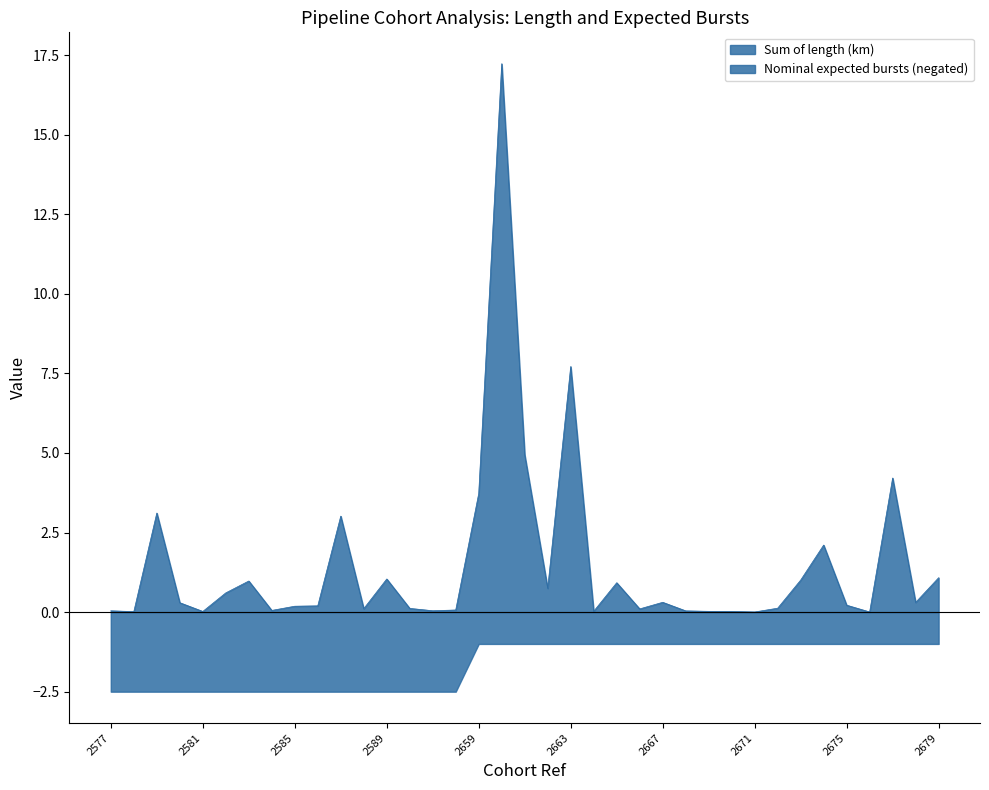

Rank the categories by Nominal expected bursts value from lowest to highest.

2659, 2660, 2661, 2662, 2663, 2664, 2665, 2666, 2667, 2668, 2669, 2670, 2671, 2672, 2673, 2674, 2675, 2676, 2677, 2678, 2679, 2577, 2578, 2579, 2580, 2581, 2582, 2583, 2584, 2585, 2586, 2587, 2588, 2589, 2590, 2591, 2592